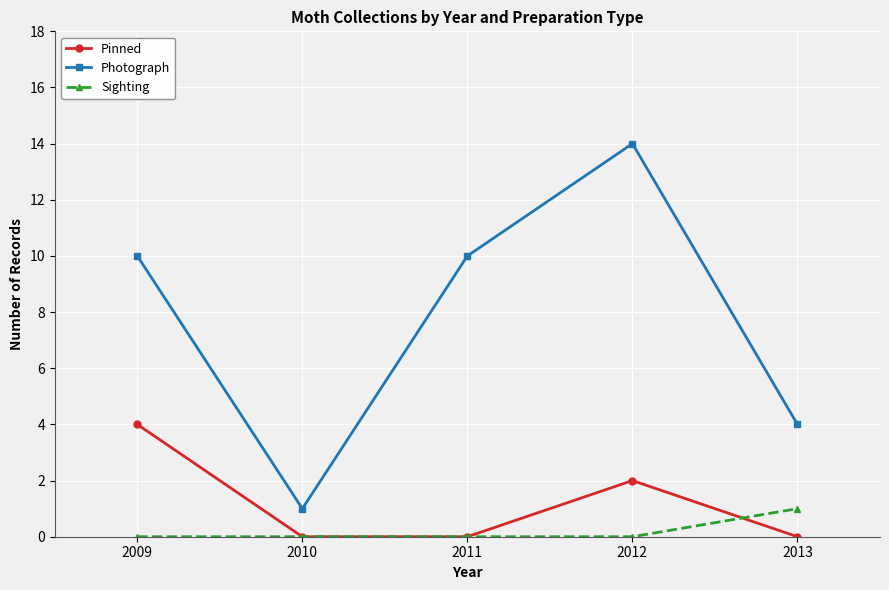

What is the sum of the Sighting values at 2009 and 2013?

1